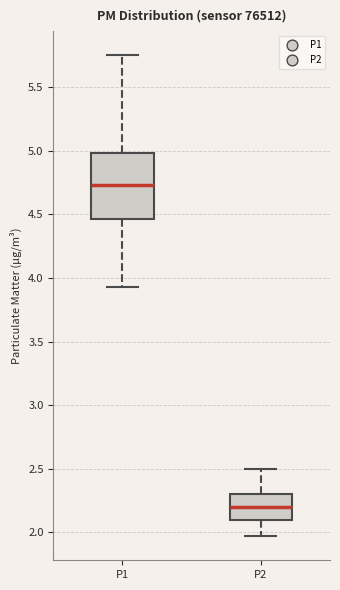

Comparing the boxes themselves (not the whiskers), which one is the tallest?

P1